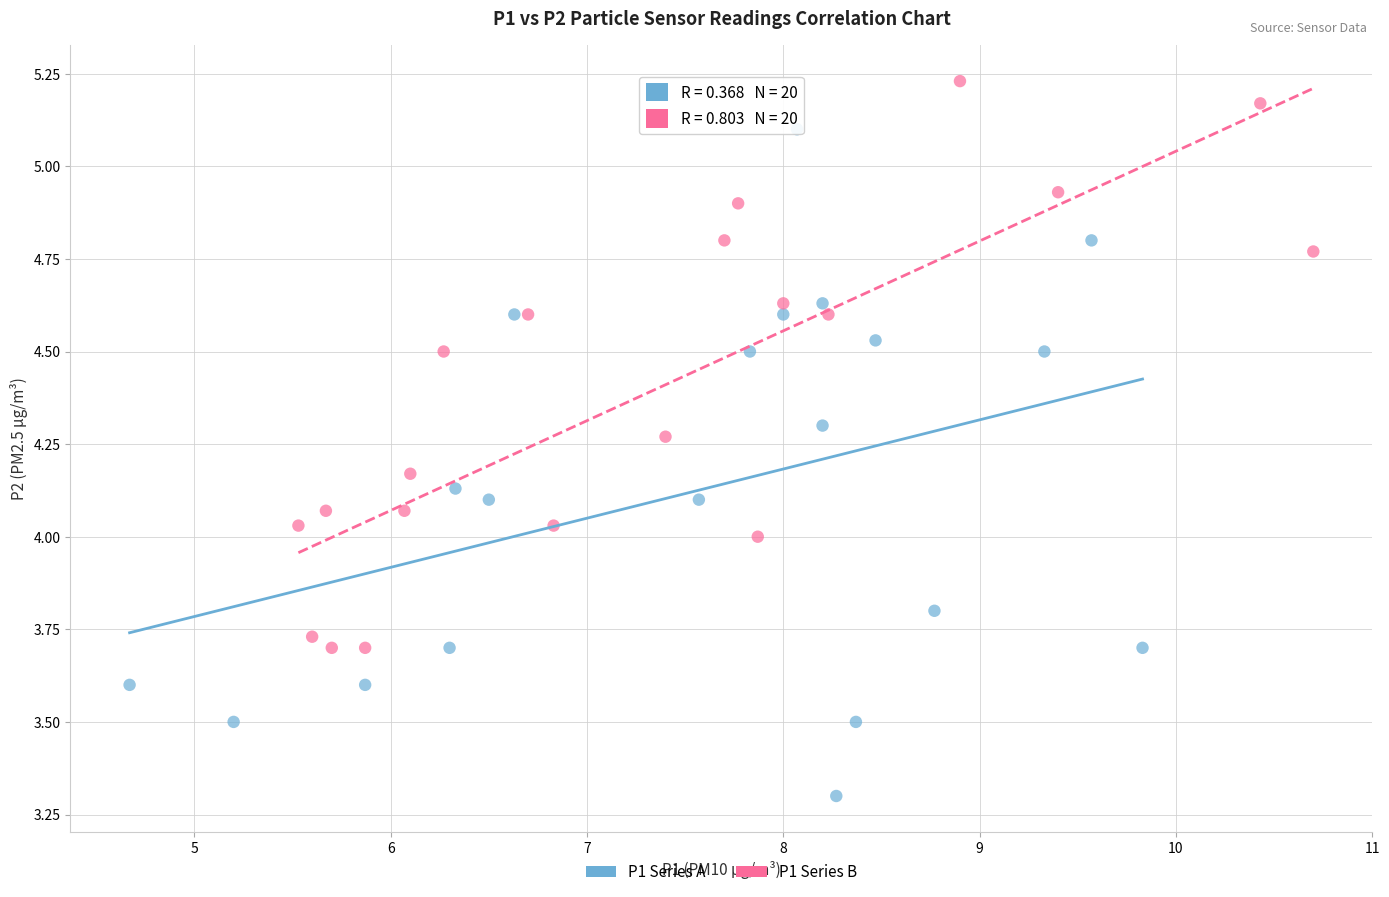

Which series has the largest Y range (max minus min)?

P1 Series A